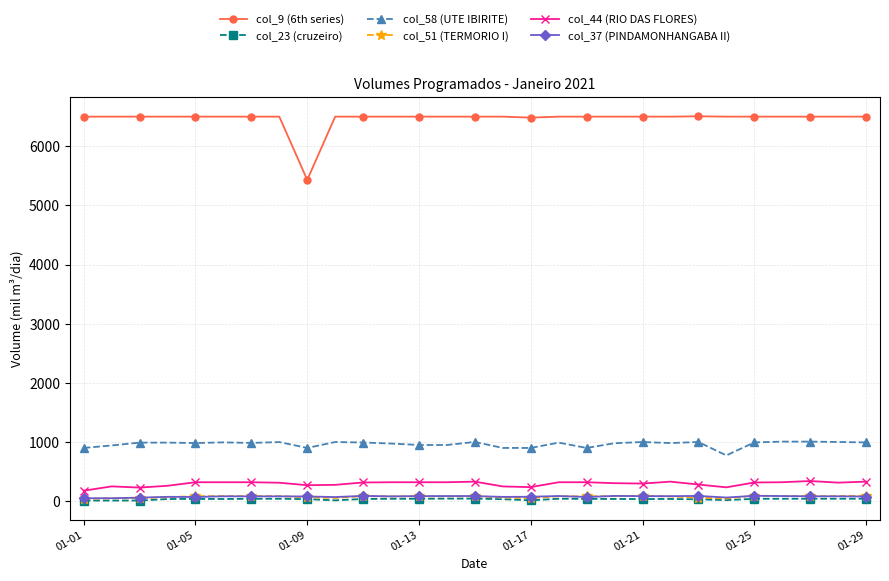

Which series has the widest spread of values?

col_9 (6th series)